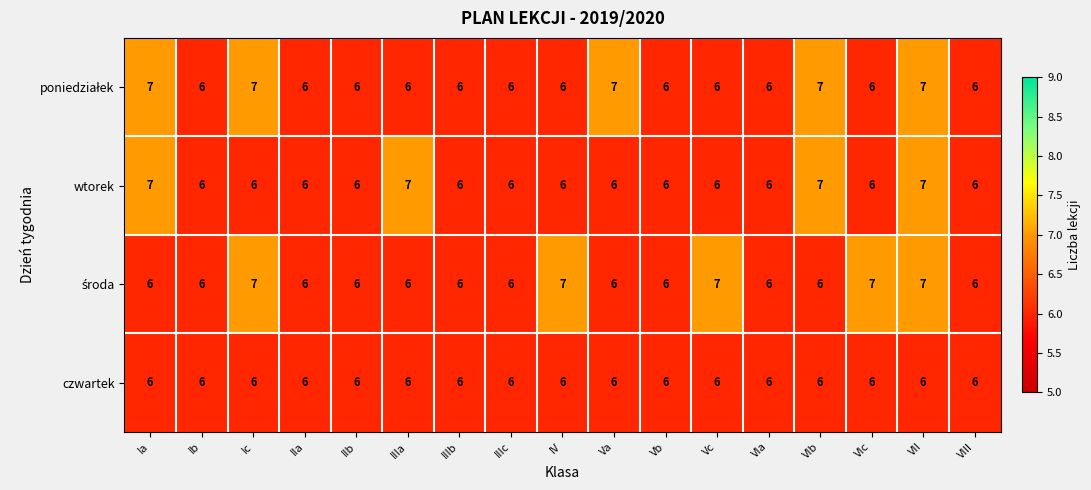

Count the wtorek values in the range 6 to 7.

17